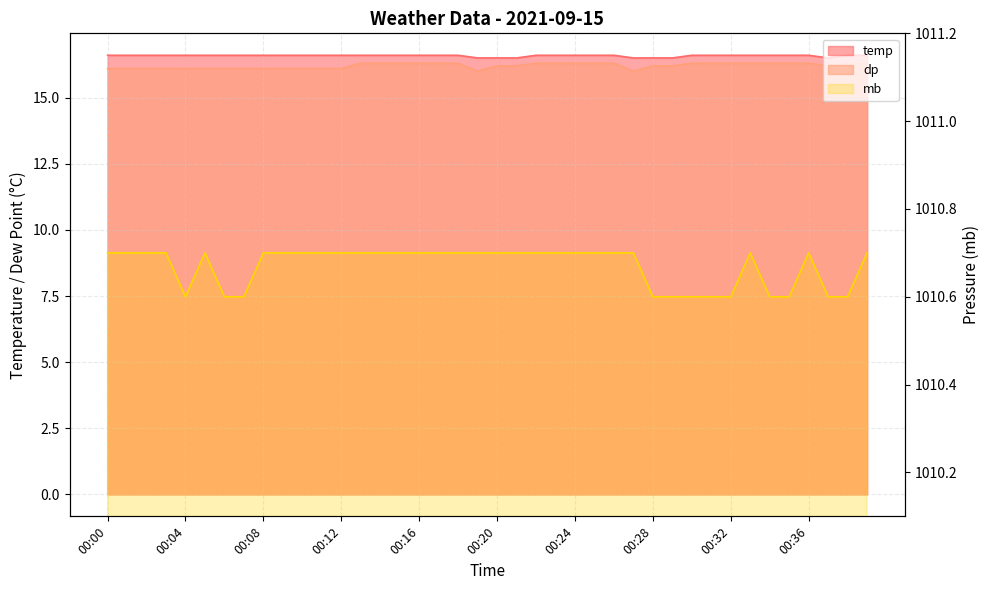

The temp series shows 16.6 at 00:03. True or false?

True